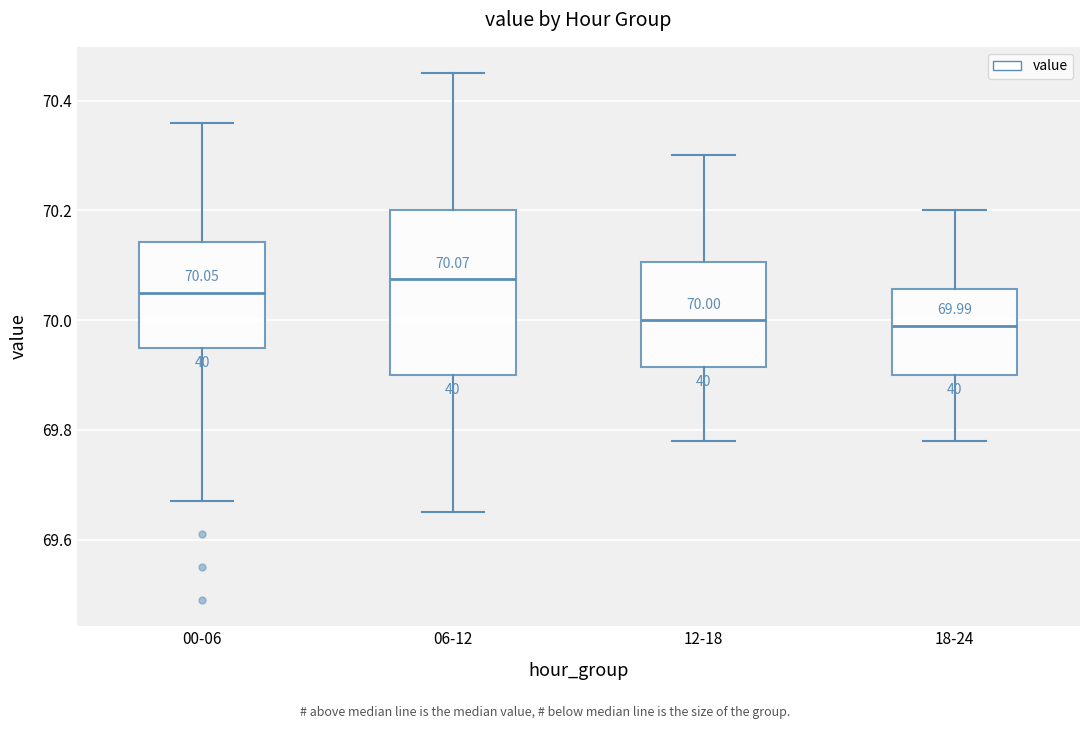

Which box is the tallest, from its lower edge to its upper edge?

06-12